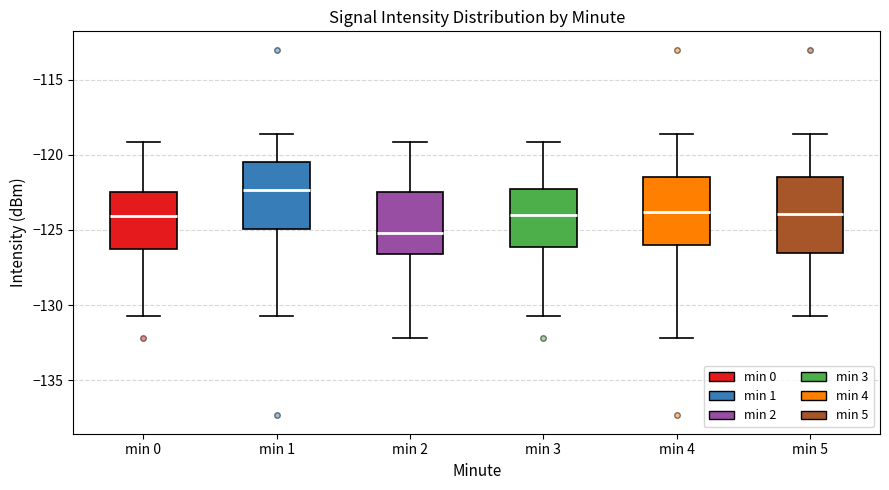

Reading left to right, read every box against the y-axis: the position of its median line, the range the box covers, and the ends of its whiskers. The values are not printed on the chart, so give them approximately, as read against the axis.

min 0: median -124.0, box -126.5 to -122.5, whiskers -130.5 to -119.0
min 1: median -122.5, box -125.0 to -120.5, whiskers -130.5 to -118.5
min 2: median -125.0, box -126.5 to -122.5, whiskers -132.0 to -119.0
min 3: median -124.0, box -126.0 to -122.5, whiskers -130.5 to -119.0
min 4: median -124.0, box -126.0 to -121.5, whiskers -132.0 to -118.5
min 5: median -124.0, box -126.5 to -121.5, whiskers -130.5 to -118.5